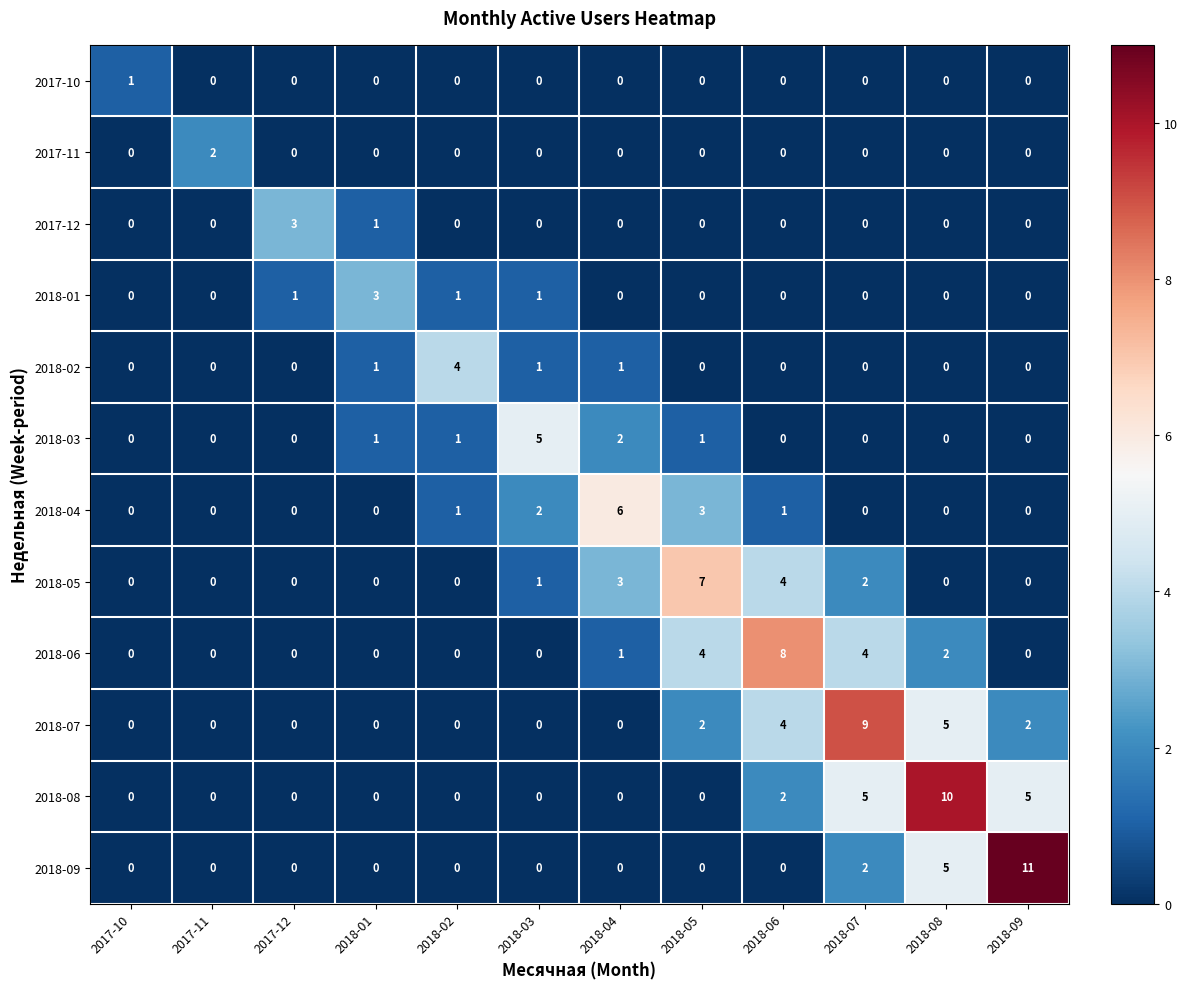

Which label corresponds to the largest value in the chart?

2018-09